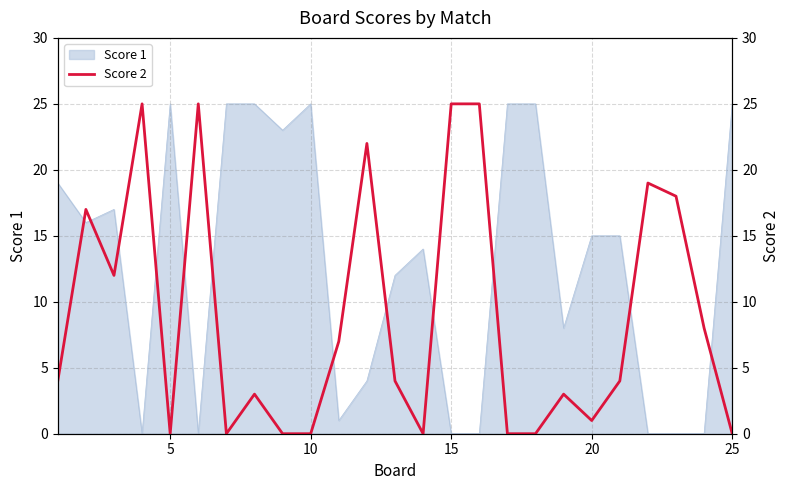

True or false: Score 1 has a value of 25 at 25.

True